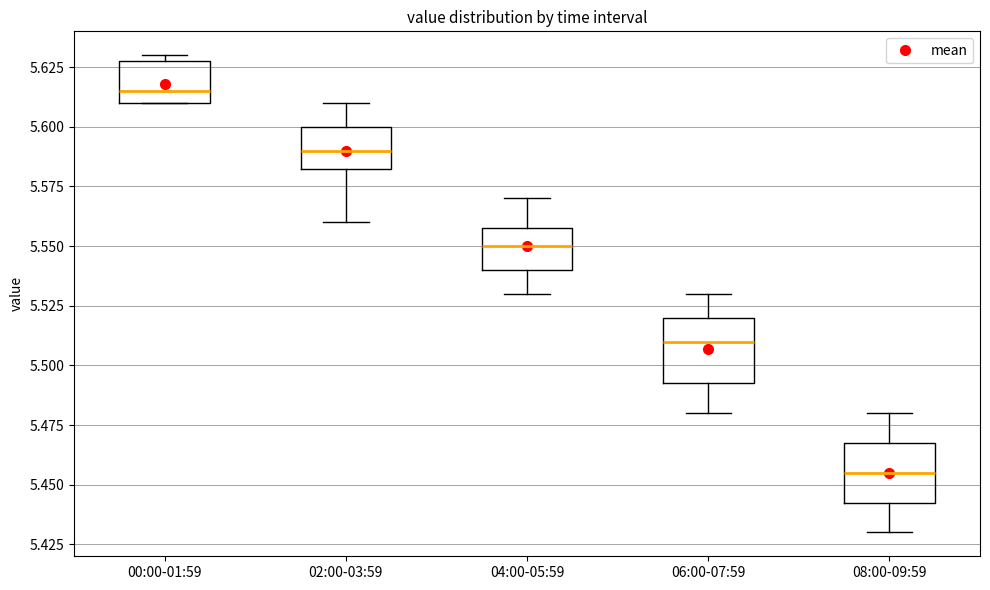

Reading left to right, transcribe this box plot: for each box, give where its median line is, the range the box spans, and where its two whiskers end, as read against the y-axis. The values are not printed on the chart, so give them approximately, as read against the axis.

00:00-01:59: median 5.615, box 5.610 to 5.630, whiskers 5.610 to 5.630 (just above the box's upper edge)
02:00-03:59: median 5.590, box 5.585 to 5.600, whiskers 5.560 to 5.610
04:00-05:59: median 5.550, box 5.540 to 5.560, whiskers 5.530 to 5.570
06:00-07:59: median 5.510, box 5.495 to 5.520, whiskers 5.480 to 5.530
08:00-09:59: median 5.455, box 5.445 to 5.470, whiskers 5.430 to 5.480